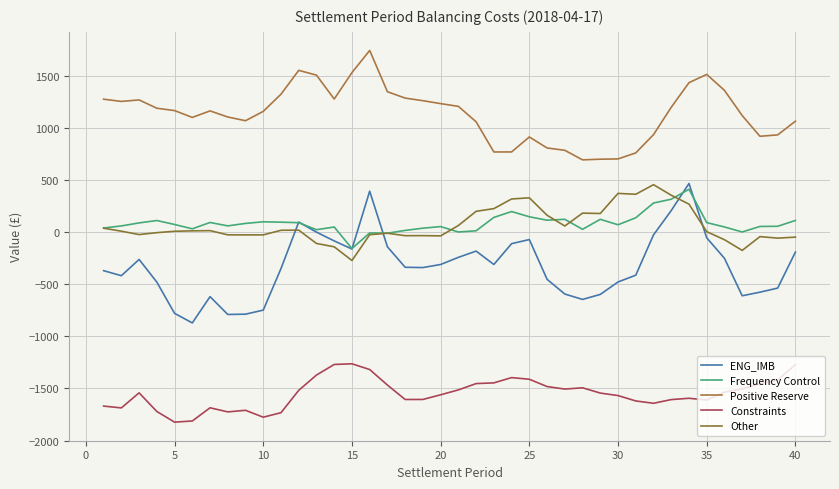

In ENG_IMB, how many points are lower than both neighbors (excluding endpoints)?

8